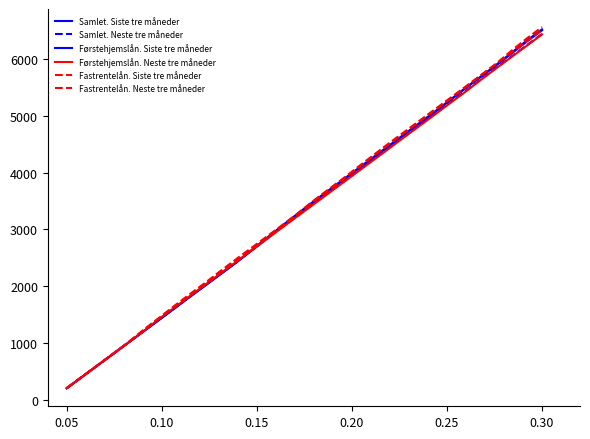

How many lines are shown in the chart?

6